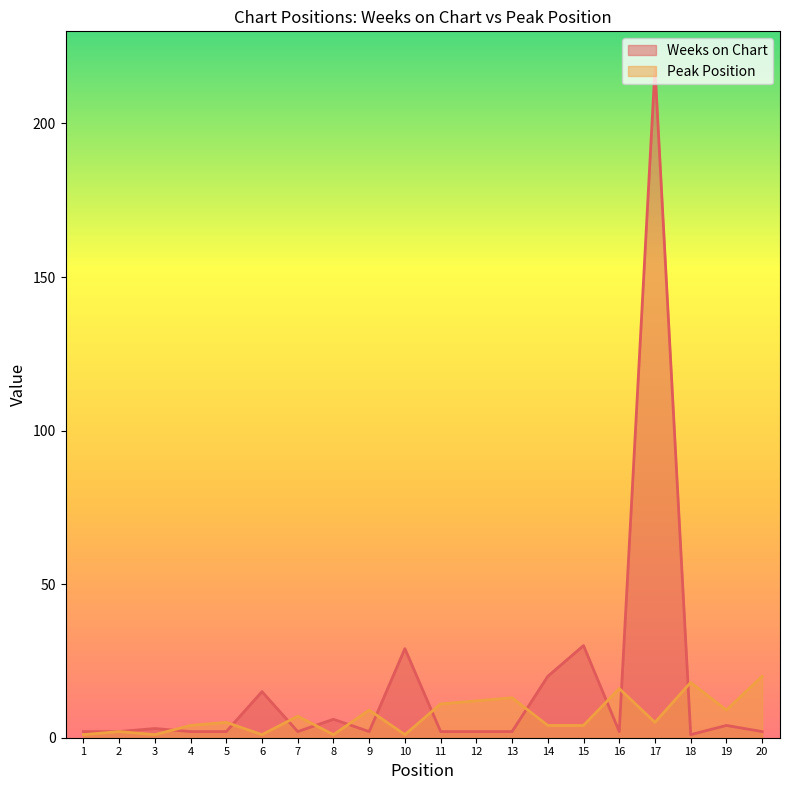

Which category has the highest value across all series?

17